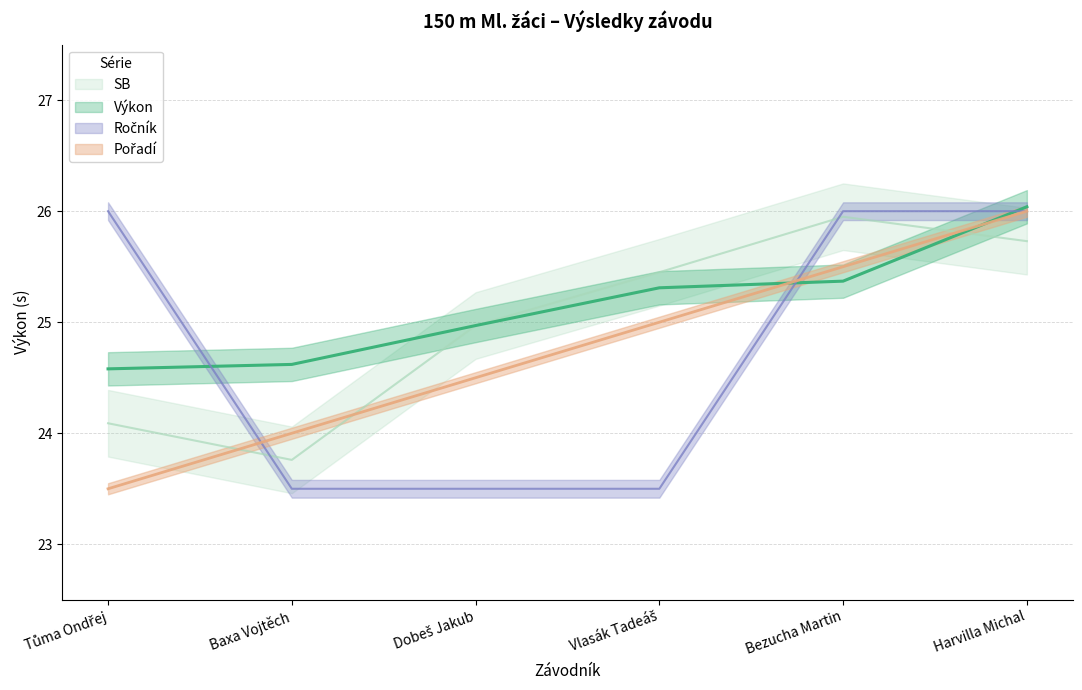

What position from the left is Baxa Vojtěch?

2